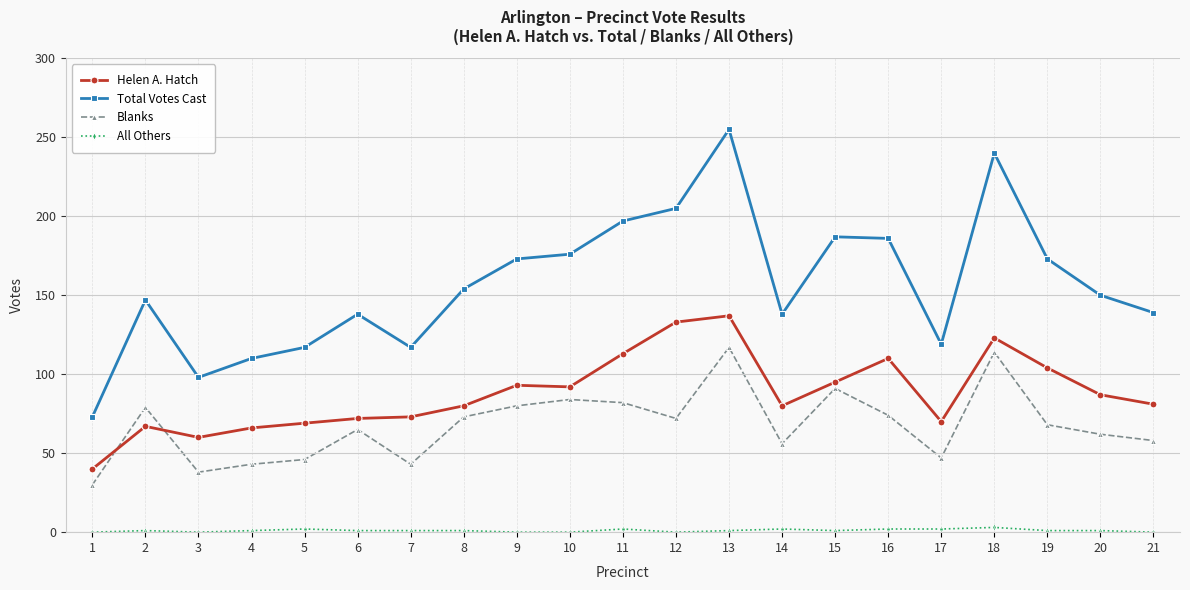

True or false: Helen A. Hatch has more than 1 interior local peaks.

True